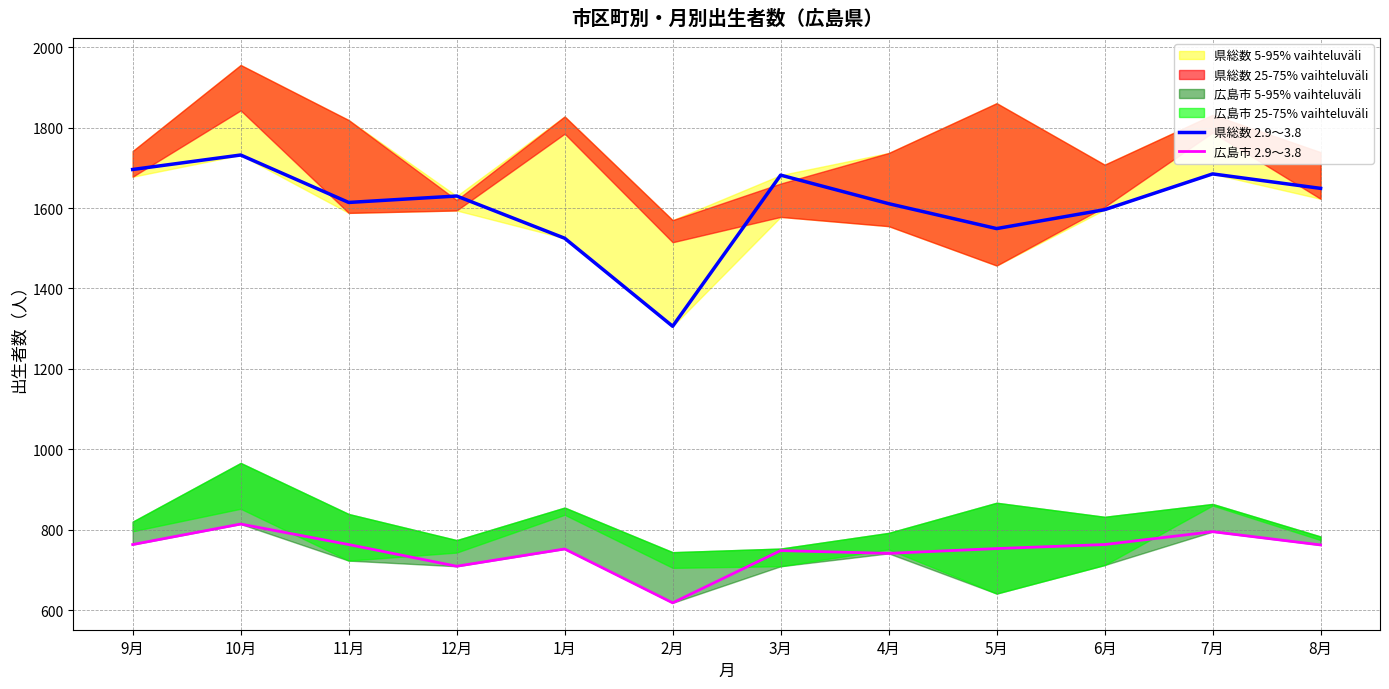

List the series in order of their overall mean, lowest first.

広島市 2.9～3.8, 県総数 2.9～3.8